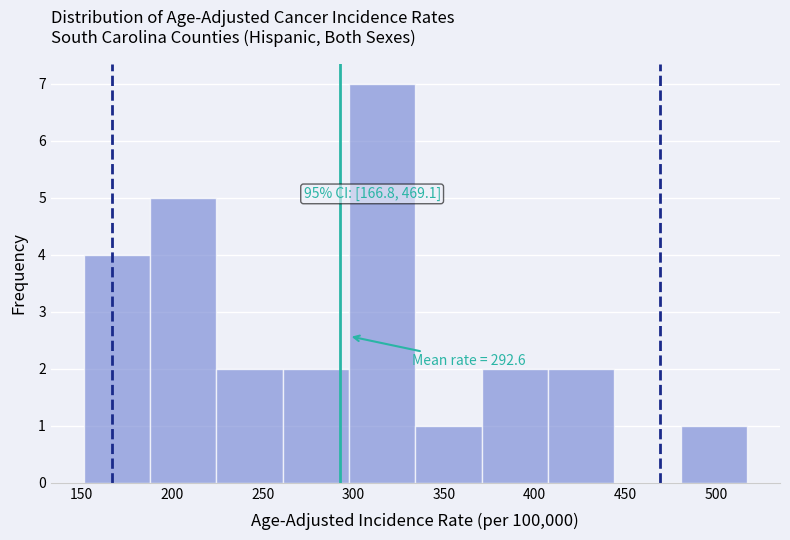

Which range on the x-axis has the tallest bar?

300 to 335